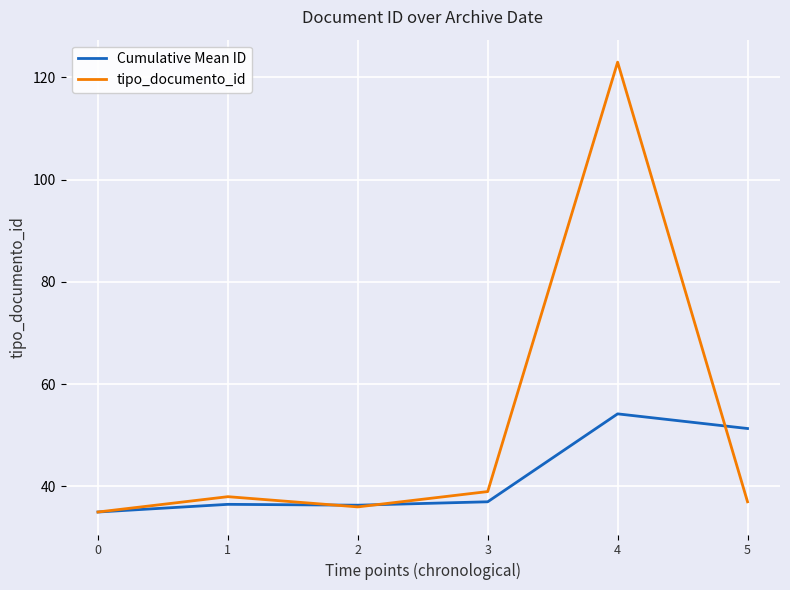

What is the sum of the tipo_documento_id values at 4 and 5?

160.0